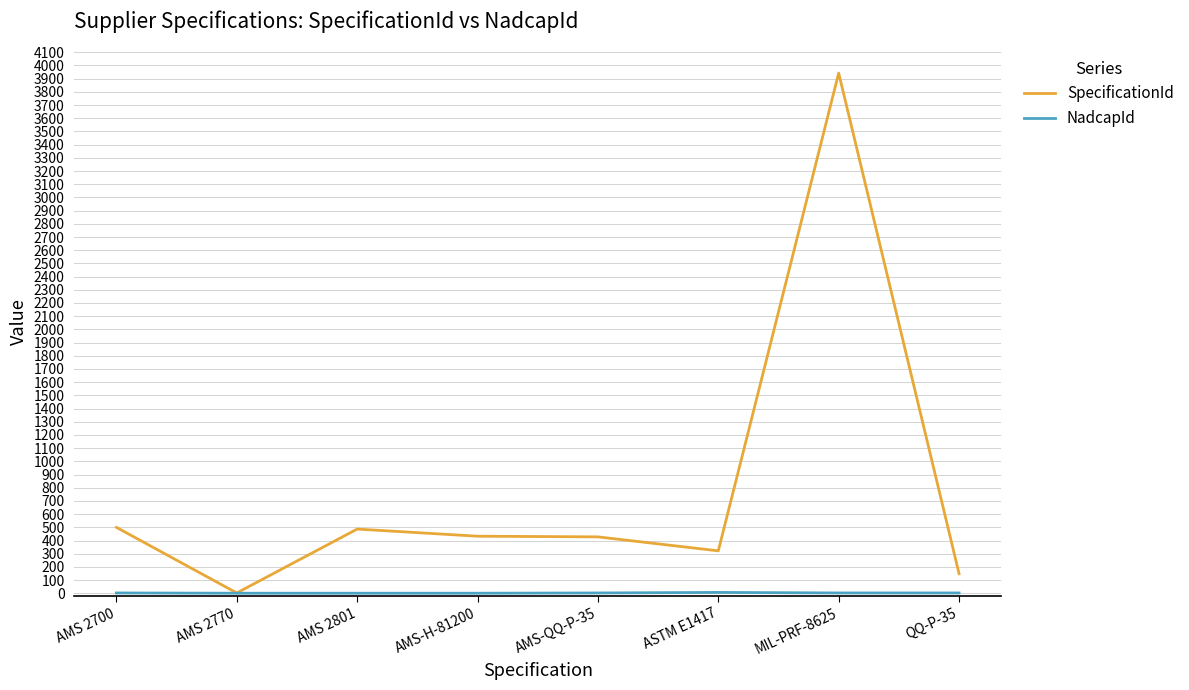

How many series are shown in this chart?

2